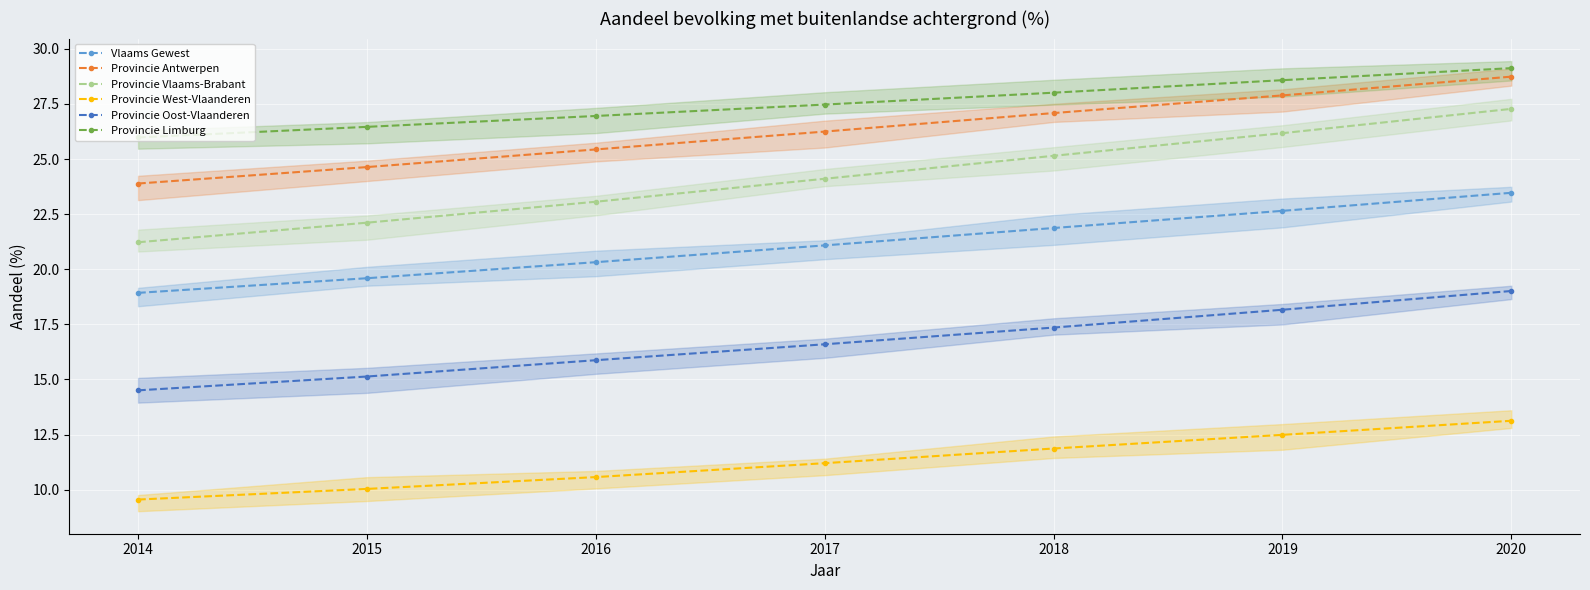

What are all the series names shown in the legend?

Vlaams Gewest, Provincie Antwerpen, Provincie Vlaams-Brabant, Provincie West-Vlaanderen, Provincie Oost-Vlaanderen, Provincie Limburg